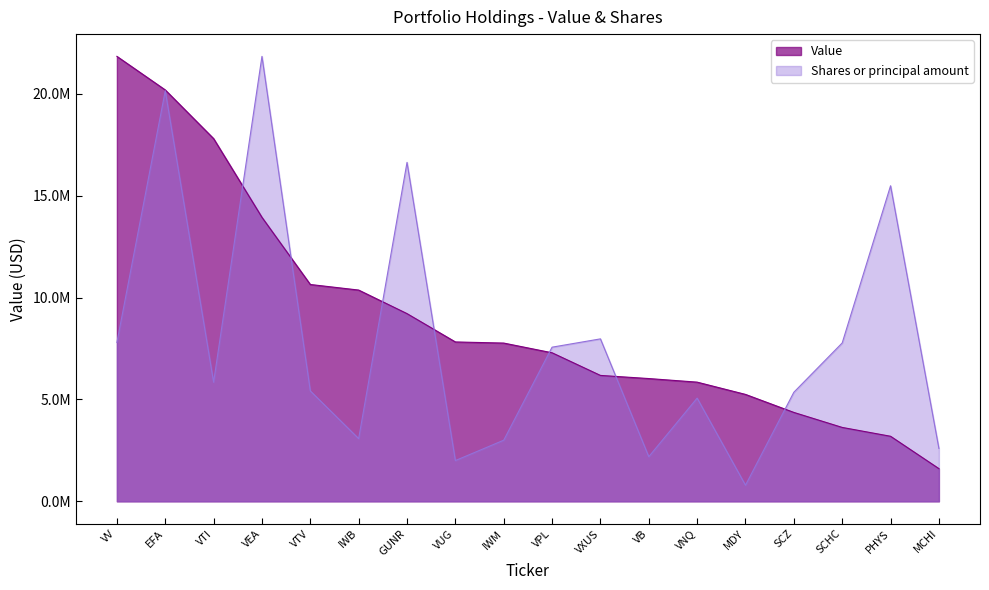

Rank the series at VV from lowest to highest value.

Shares or principal amount, Value